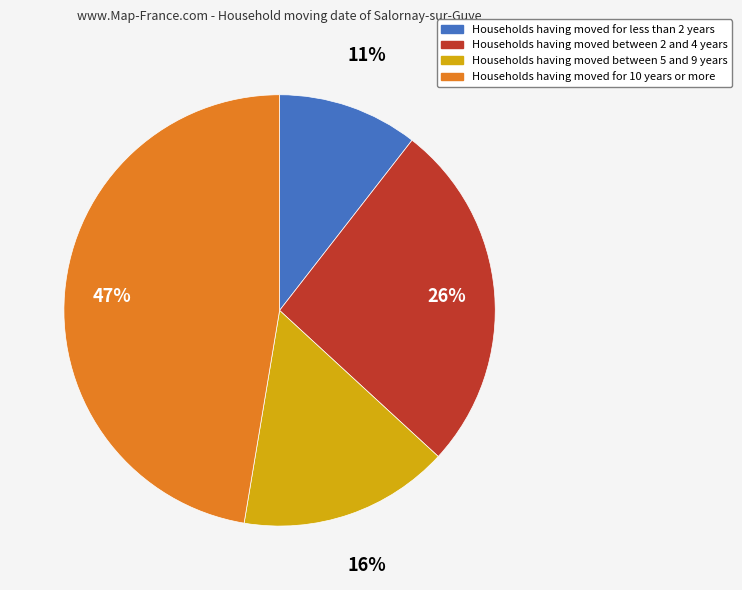

To the nearest percent, what is the average slice percentage?

25%